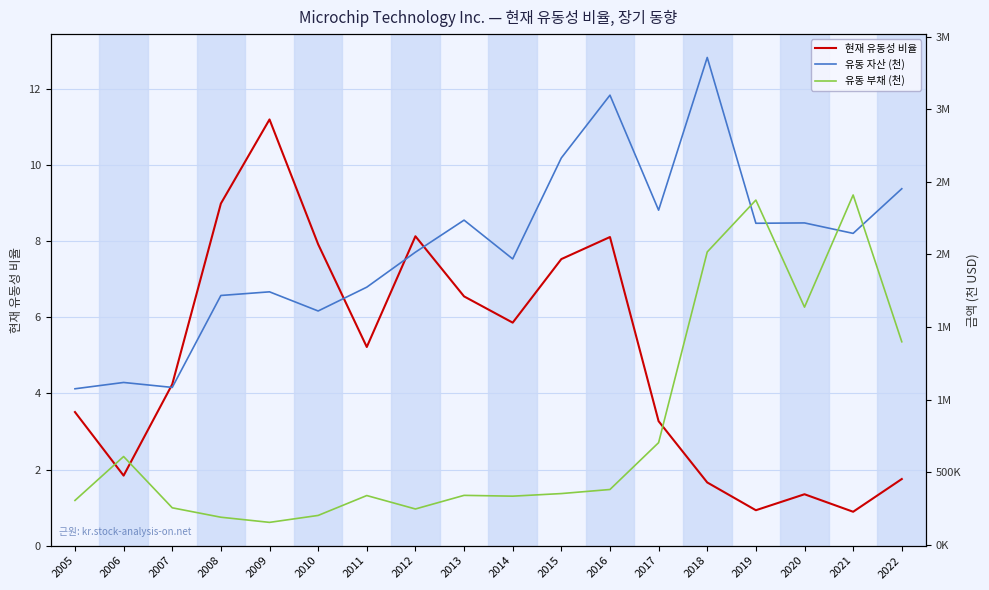

What is the sum of all 유동 부채 (천) values?

14265880.0